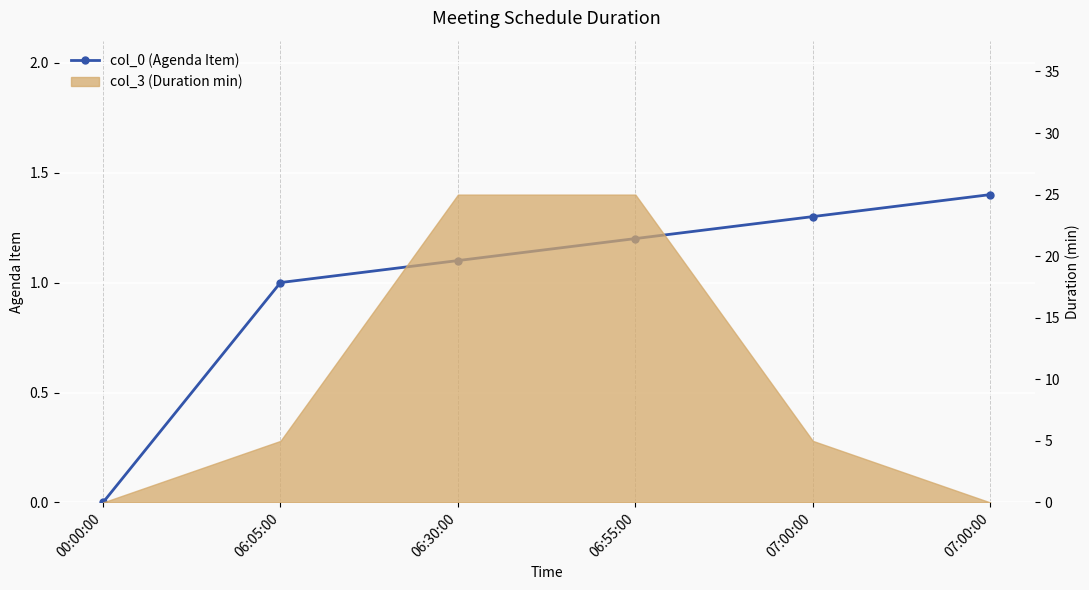

True or false: the data has more than 1 interior local peaks.

False